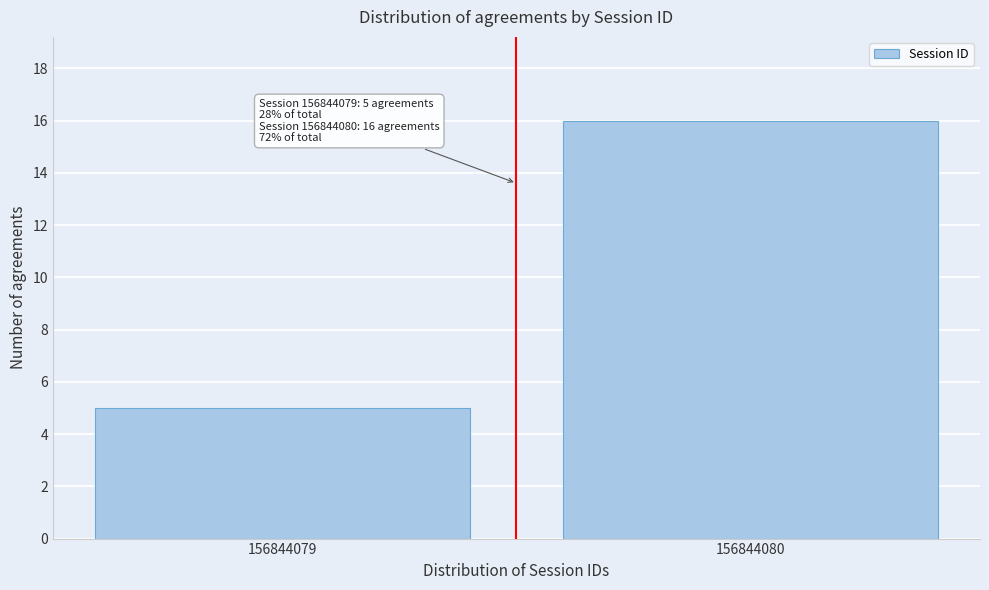

Reading left to right, transcribe all the data shown in this chart.

156844079=5	156844080=16